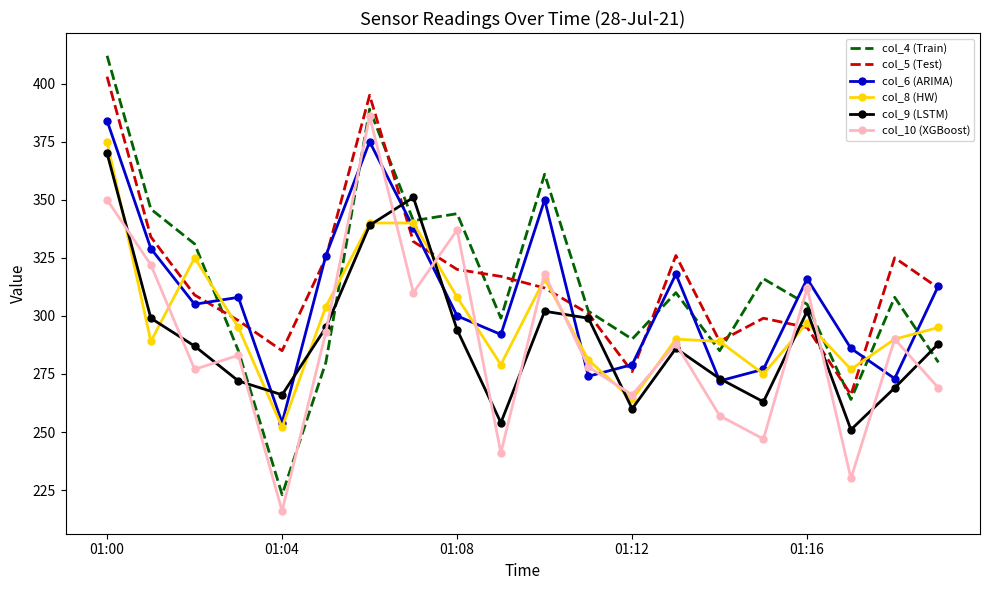

Reading left to right, list all the values displayed in this chart.

col_4 (Train): 412	346	331	285	223	280	389	341	344	299	361	302	290	310	285	316	305	264	308	280
col_5 (Test): 403	334	309	298	285	325	395	332	320	317	312	301	276	326	289	299	295	266	325	312
col_6 (ARIMA): 384	329	305	308	254	326	375	338	300	292	350	274	279	318	272	277	316	286	273	313
col_8 (HW): 375	289	325	295	252	304	340	340	308	279	316	281	264	290	289	275	297	277	290	295
col_9 (LSTM): 370	299	287	272	266	295	339	351	294	254	302	299	260	286	273	263	302	251	269	288
col_10 (XGBoost): 350	322	277	283	216	293	386	310	337	241	318	278	266	288	257	247	312	230	290	269